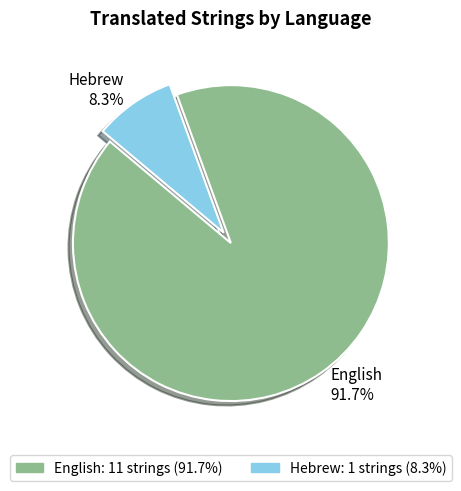

Does any single category account for the majority?

Yes